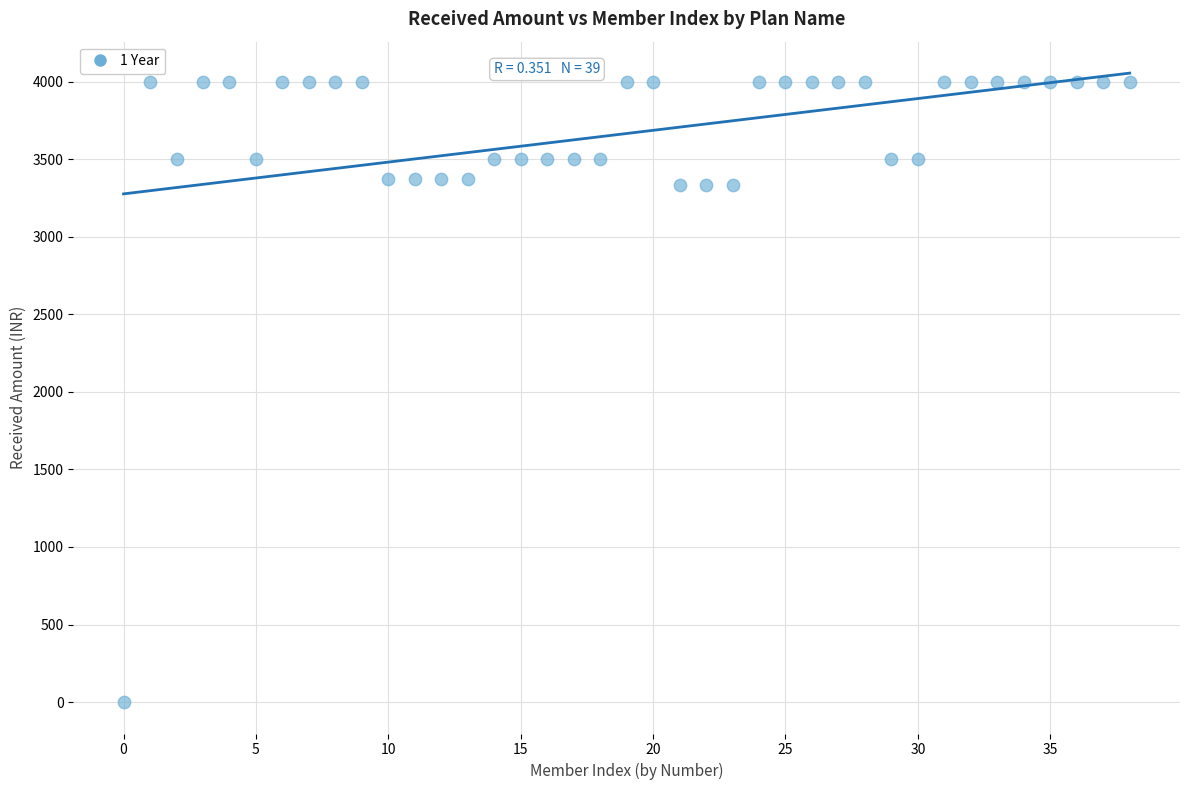

What is the range of Y values (max minus min)?

4000